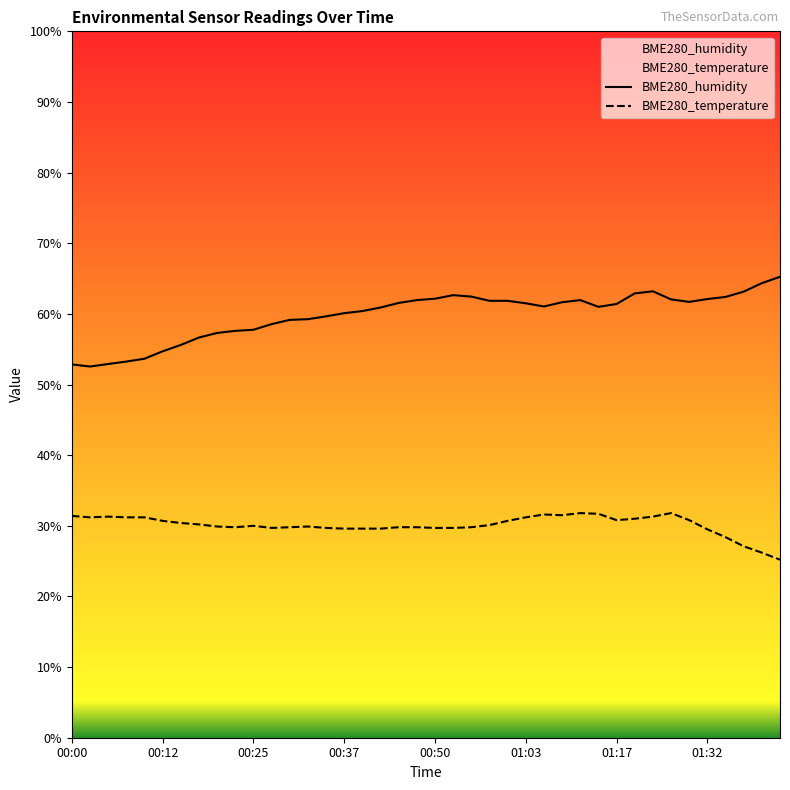

What is the difference between the maximum and minimum values in the BME280_humidity series?

12.7